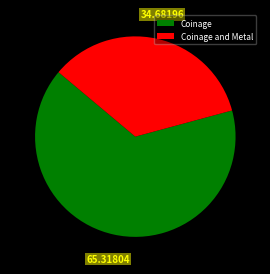

The Coinage slice represents 25% of the pie. True or false?

False